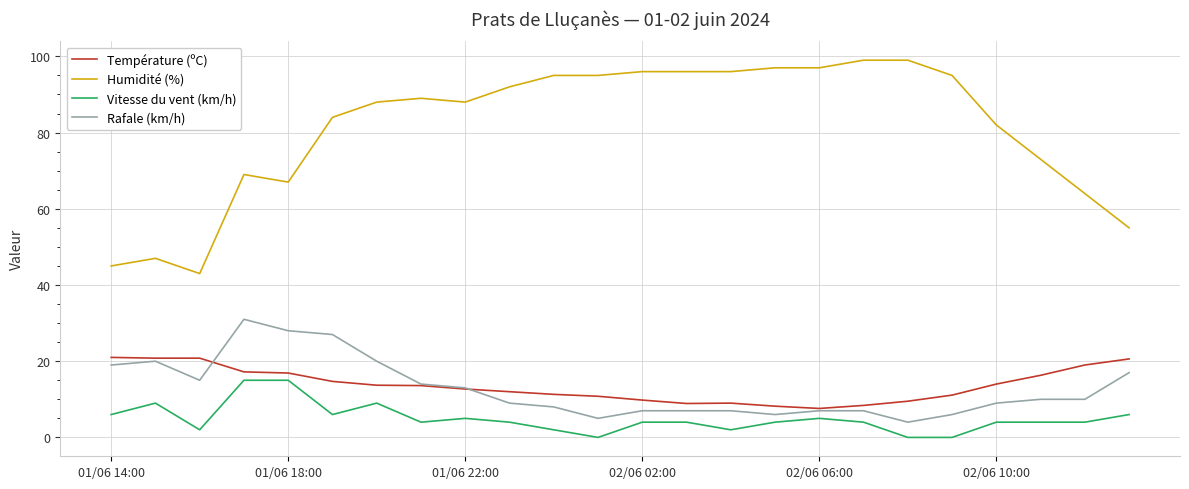

True or false: Humidité (%) and Vitesse du vent (km/h) cross at least once.

False